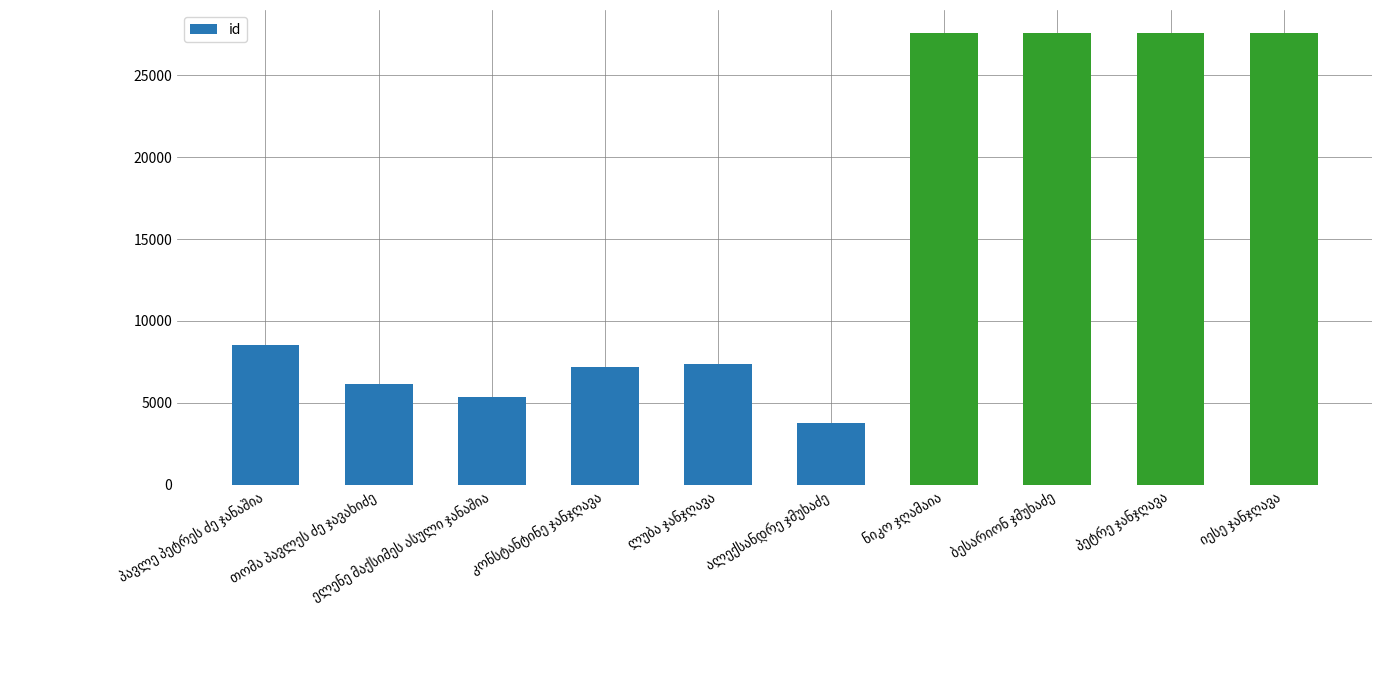

What is the difference between the maximum and minimum values?

23789